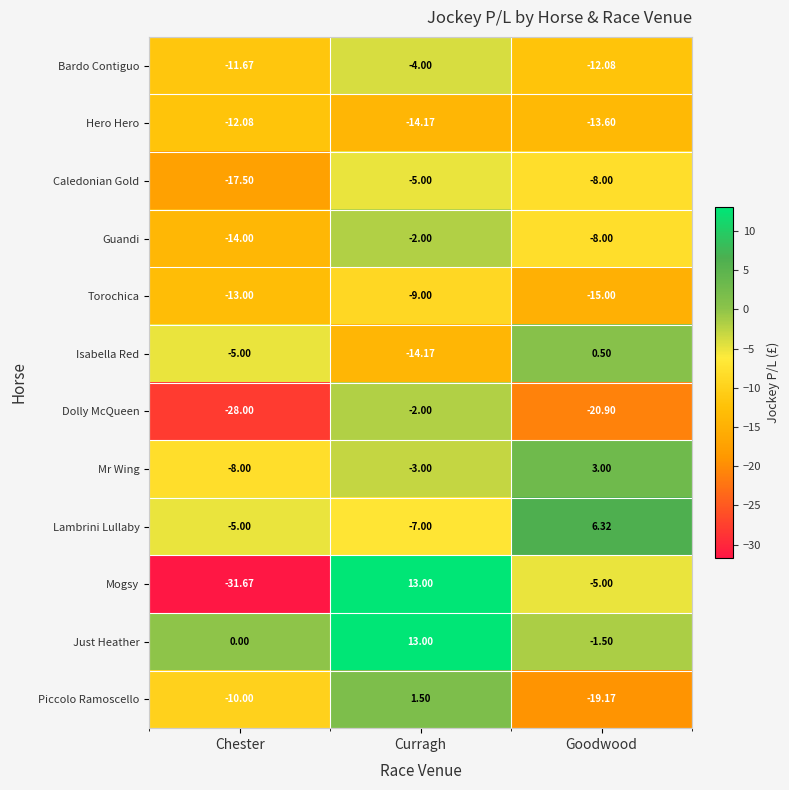

Is the value of Caledonian Gold at Curragh greater than the value of Just Heather at Chester?

No